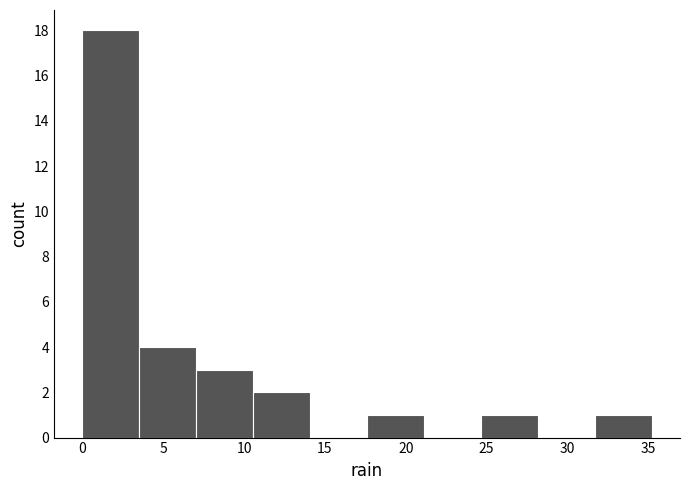

Which range on the x-axis has the tallest bar?

0.0 to 3.5